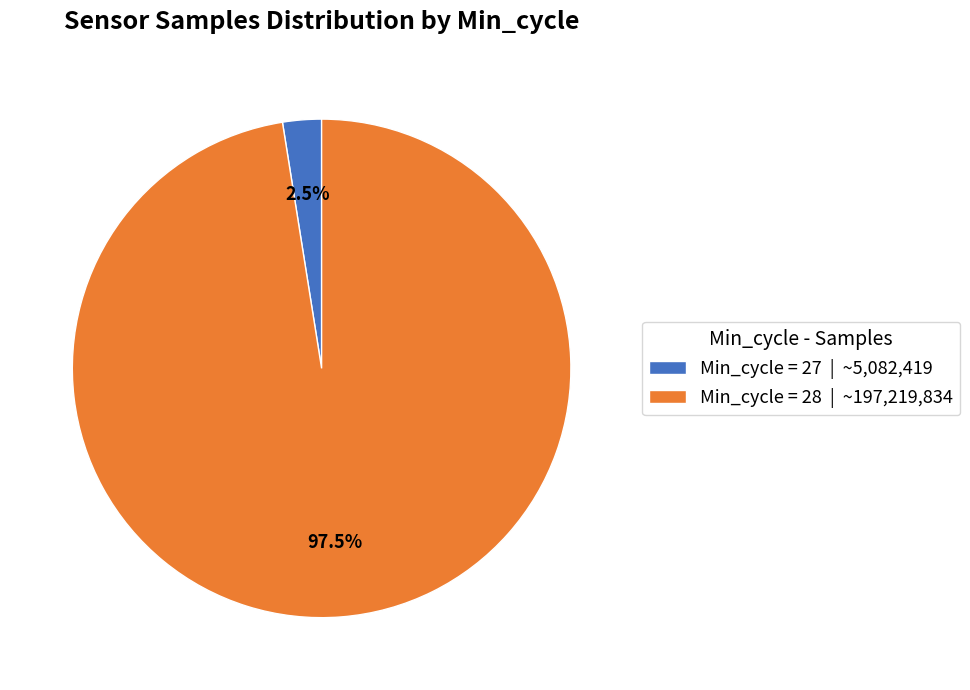

To the nearest percent, what is the average slice percentage?

50%